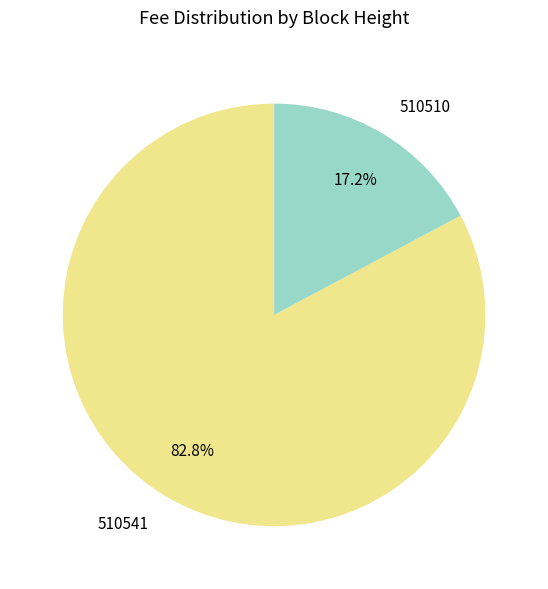

To the nearest percent, what portion does 510510 represent?

17%